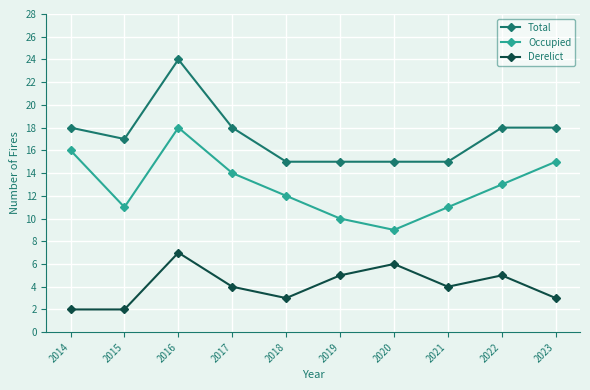

What is the approximate value of Derelict at 2021?

4